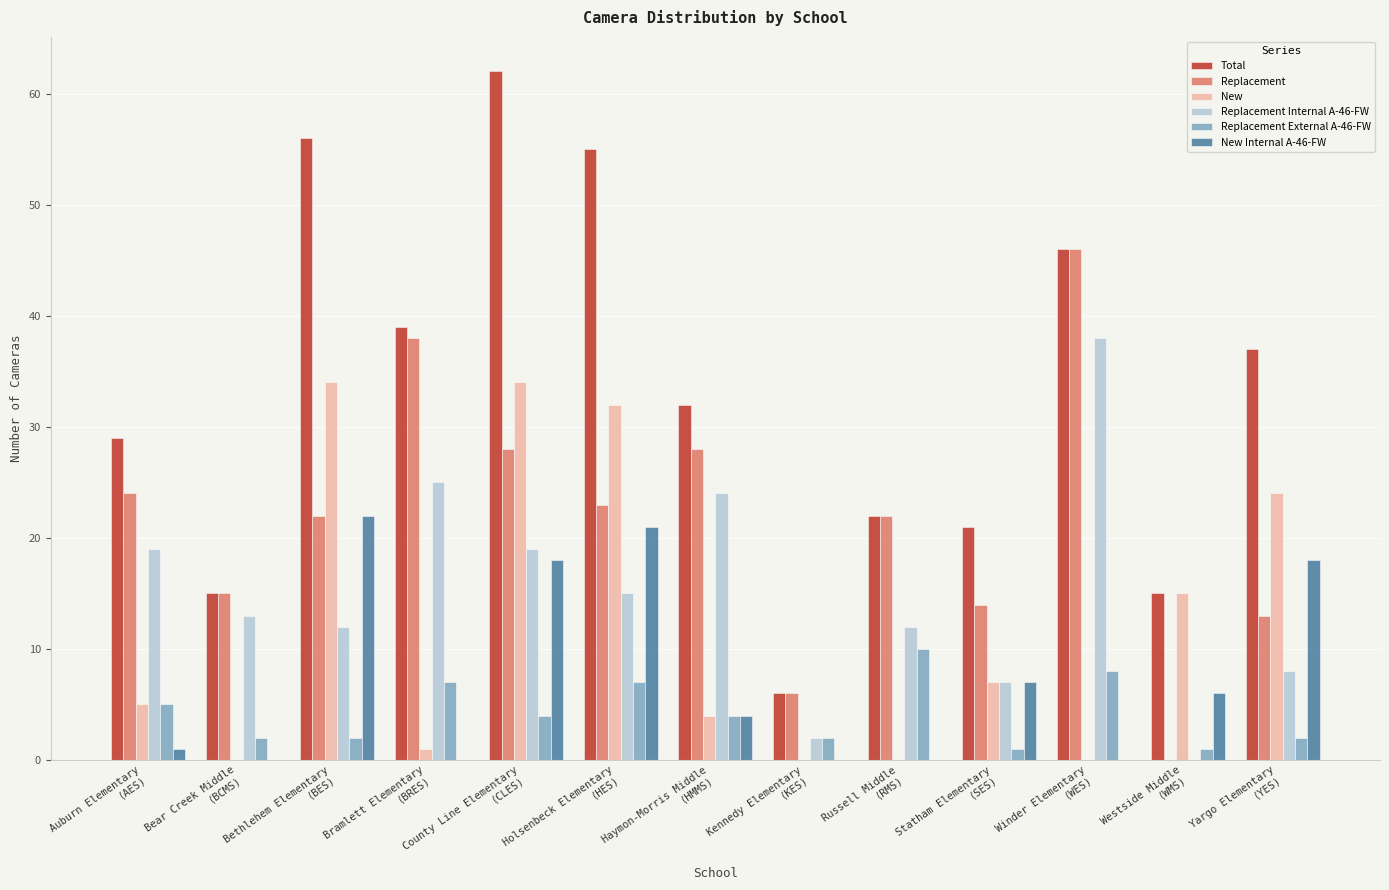

True or false: Replacement External A-46-FW has a value of 10 at Russell Middle
(RMS).

True